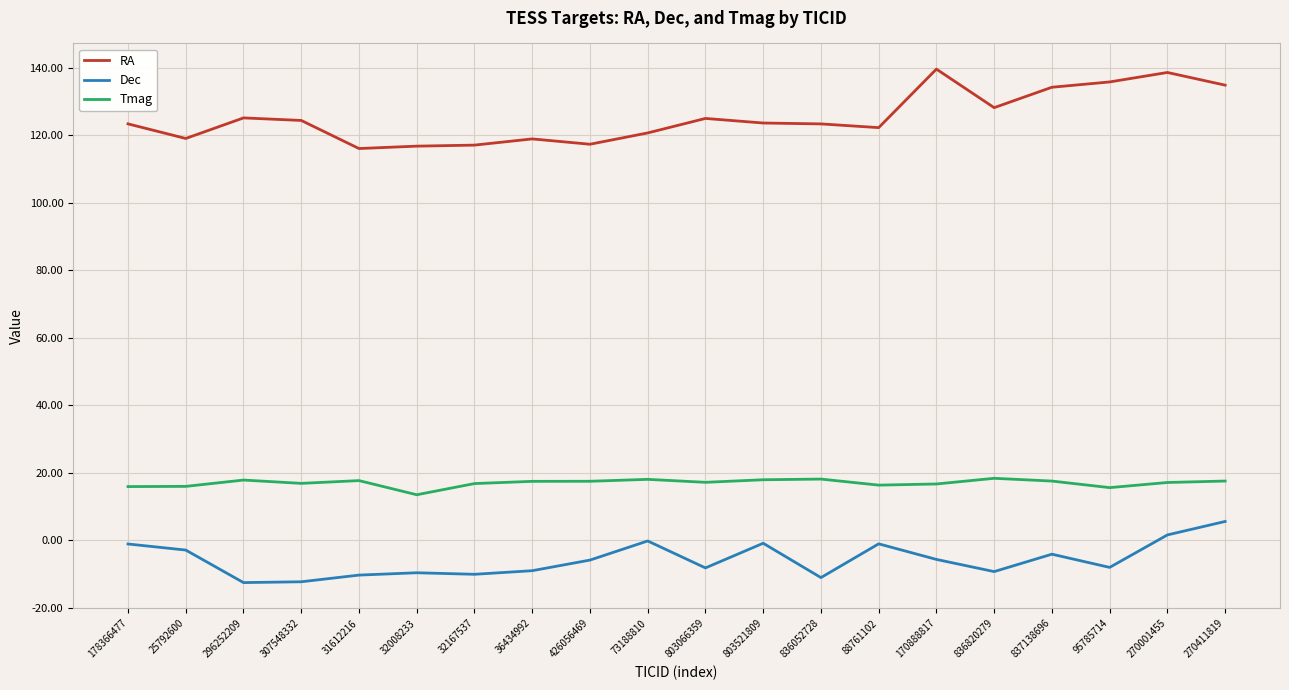

What is the average value of the Tmag series?

17.0